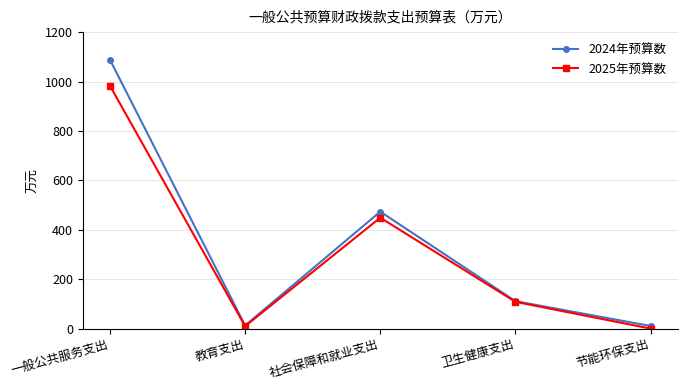

The value of 2025年预算数 at 社会保障和就业支出 is 747.3. True or false?

False